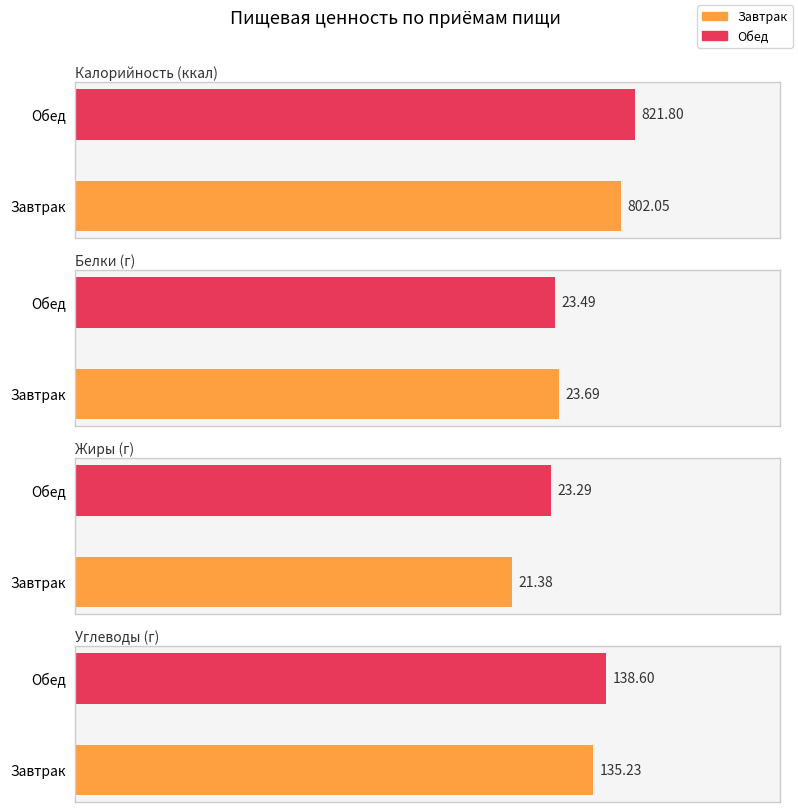

The Белки series shows 9.8 at Завтрак. True or false?

False